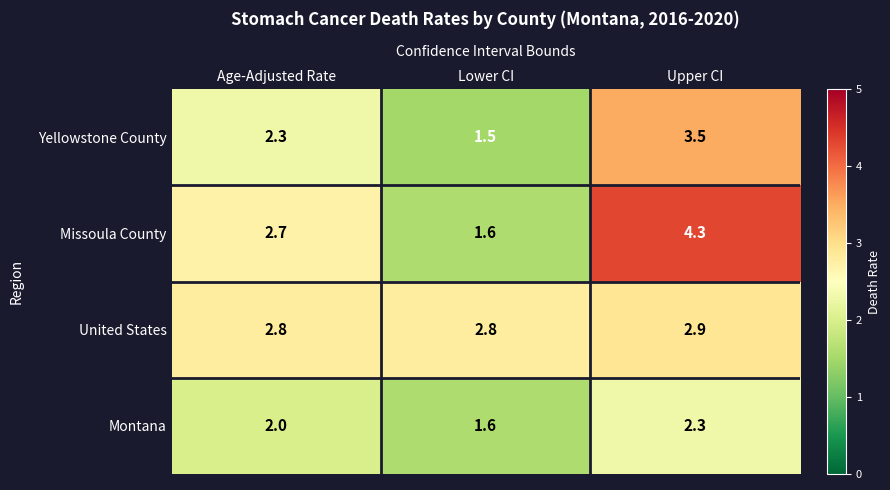

Read the Missoula County value at Upper CI.

4.3